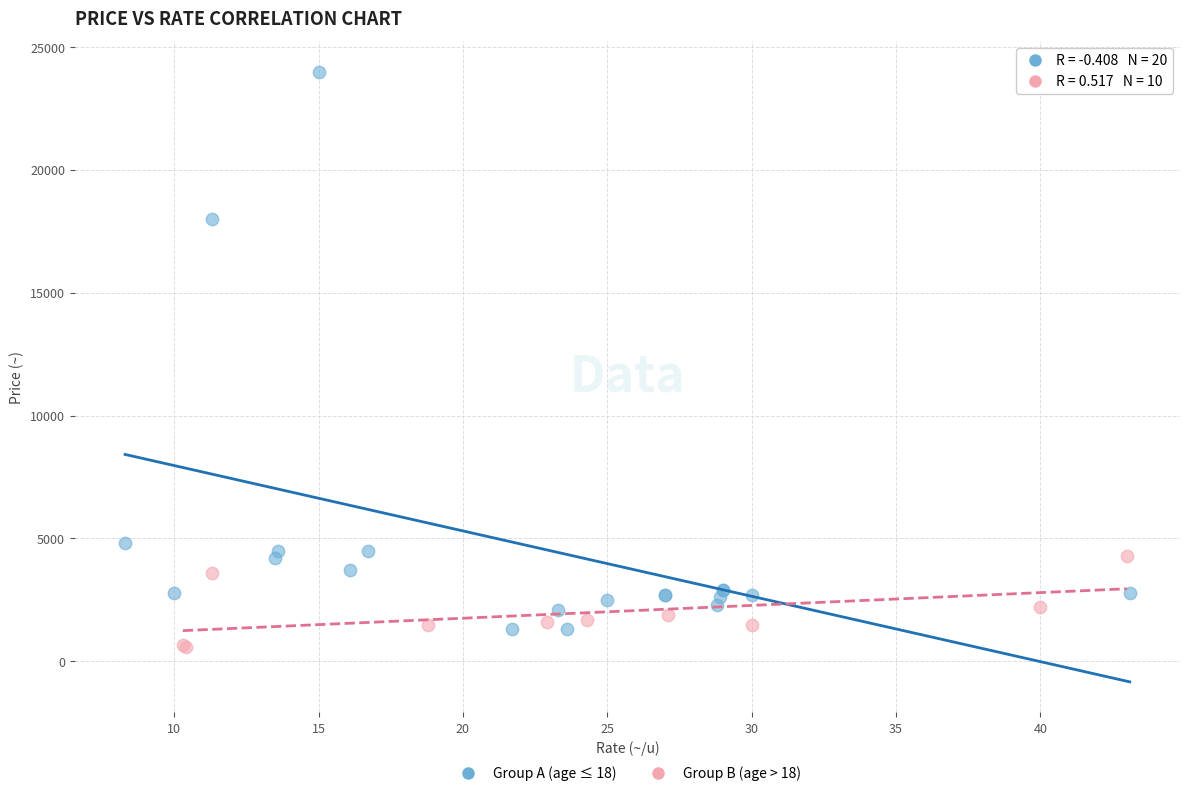

Which series has the largest Y range (max minus min)?

Group A (age ≤ 18)